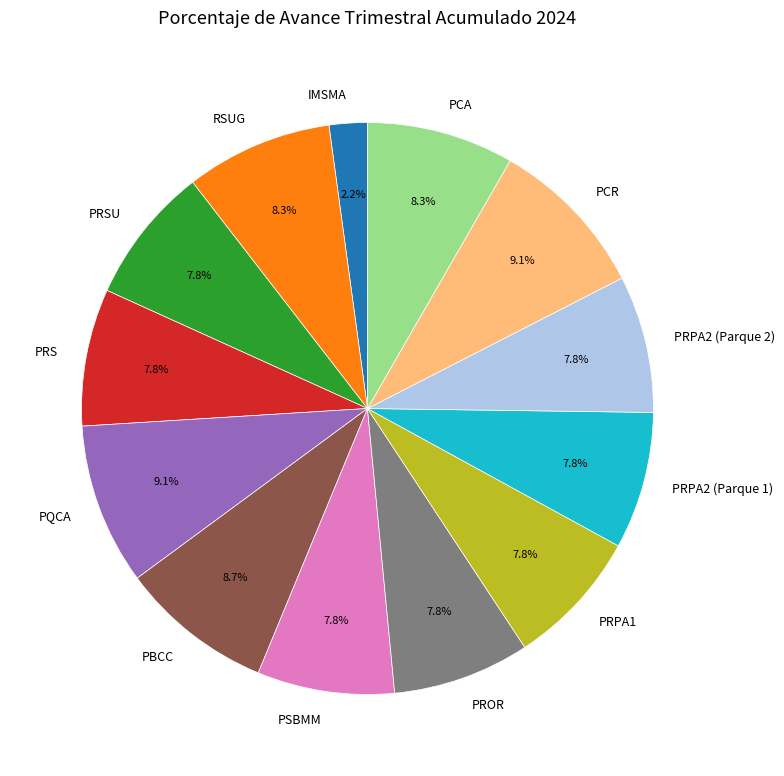

Which has a higher value, PSBMM or RSUG?

RSUG